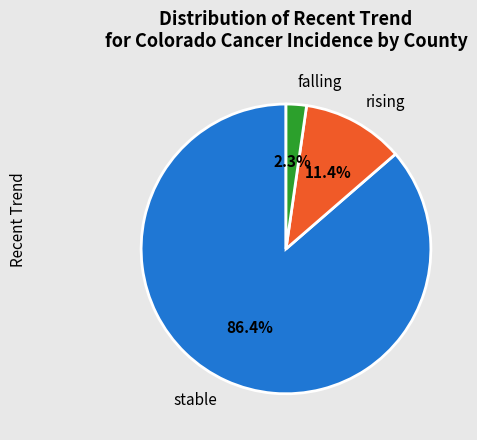

Count the number of slices in the pie.

3